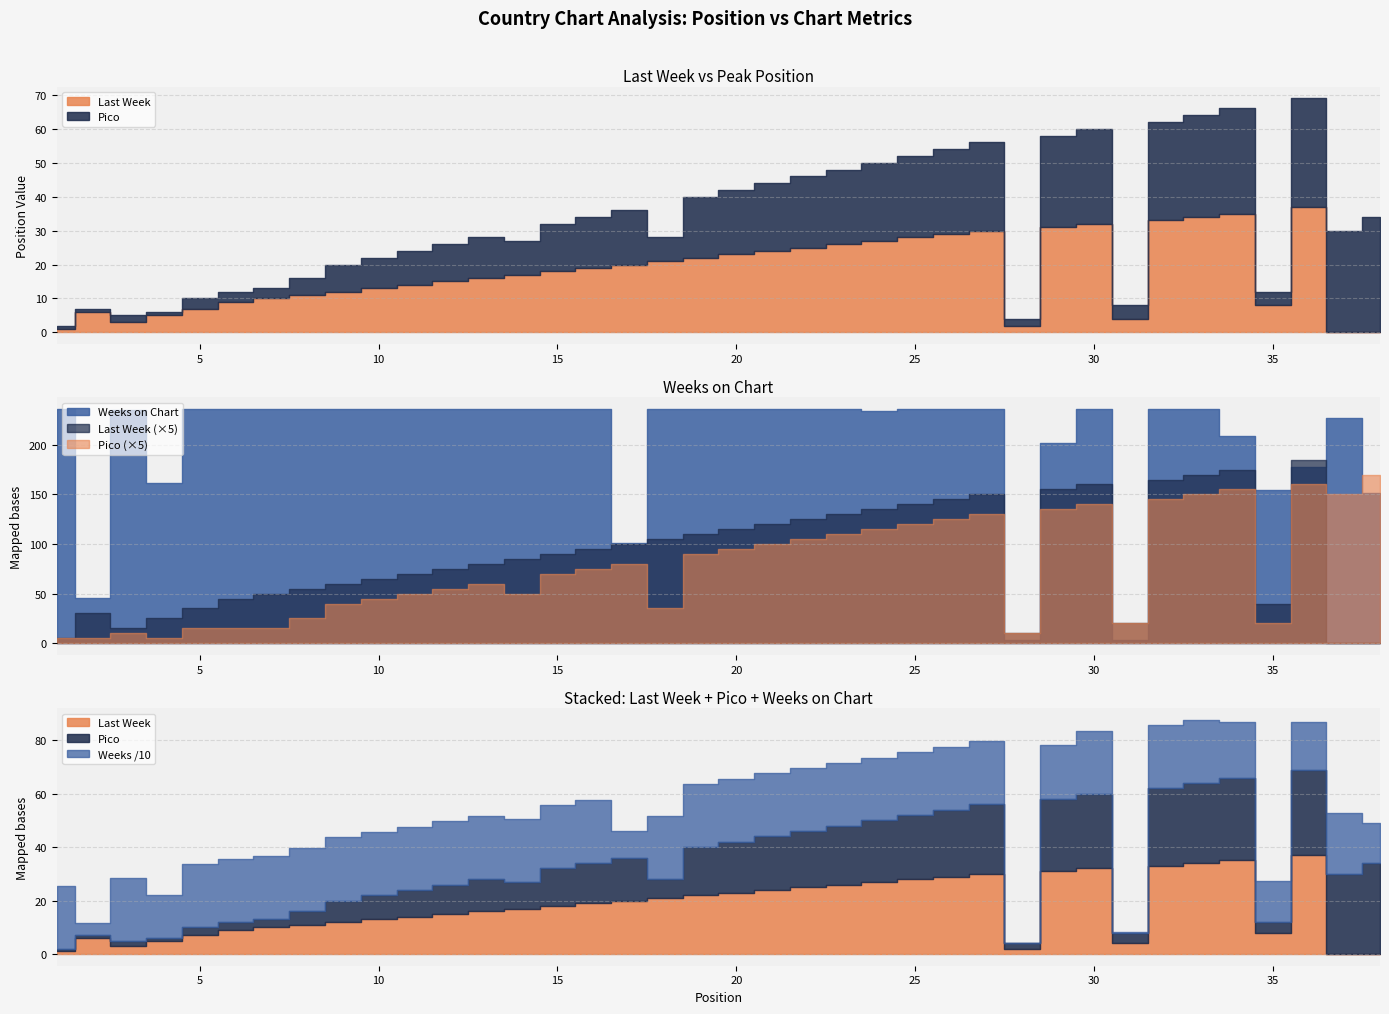

At which category does the chart reach its peak across all series?

1